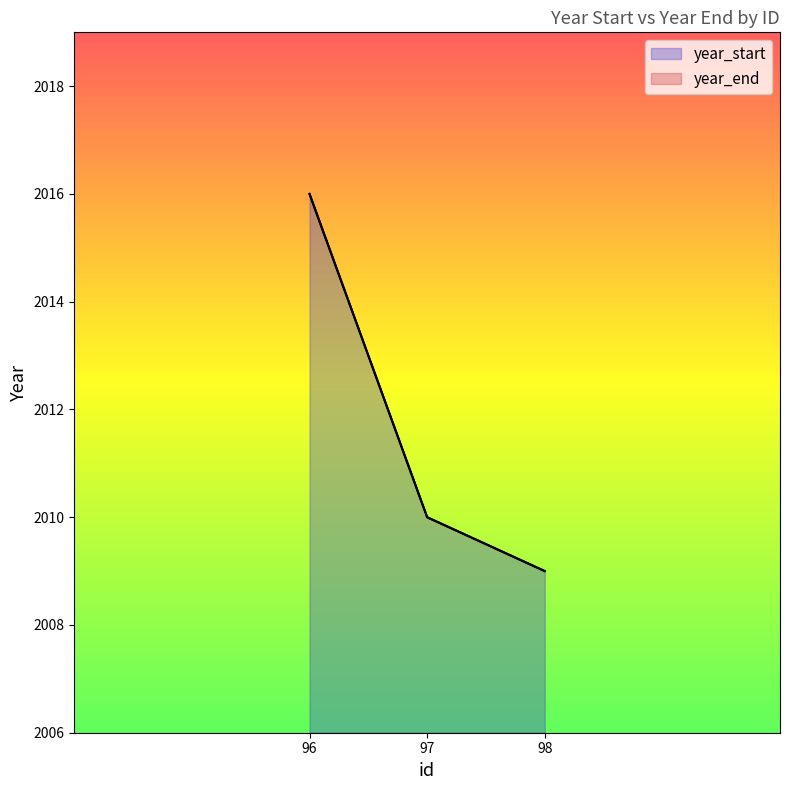

List the series in order of their peak value, lowest first.

year_start, year_end